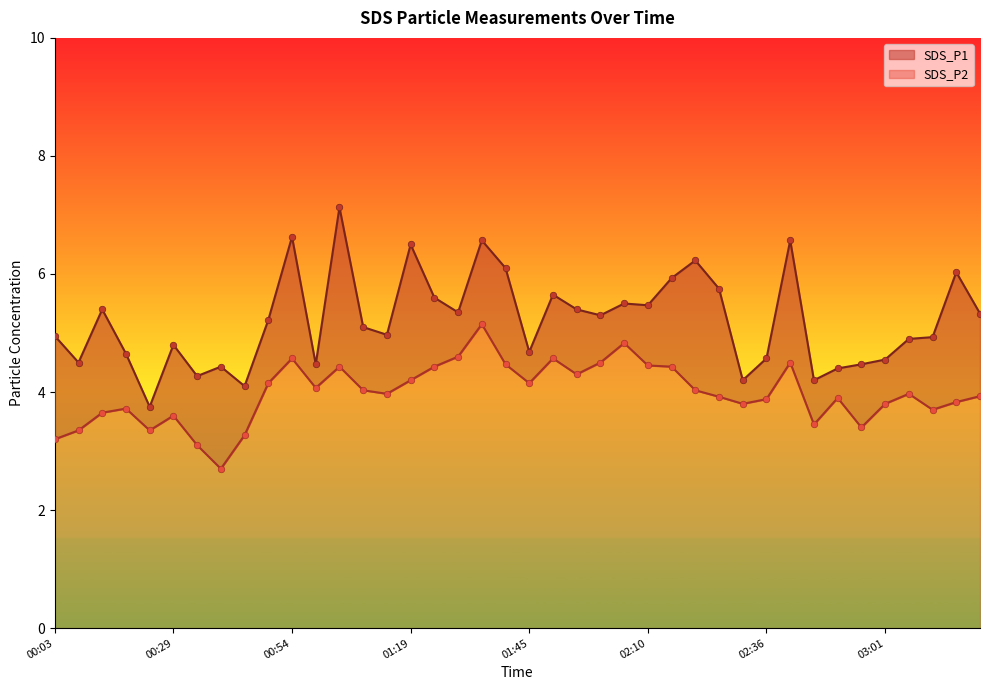

What is the total value across all series at 02:25?

9.7